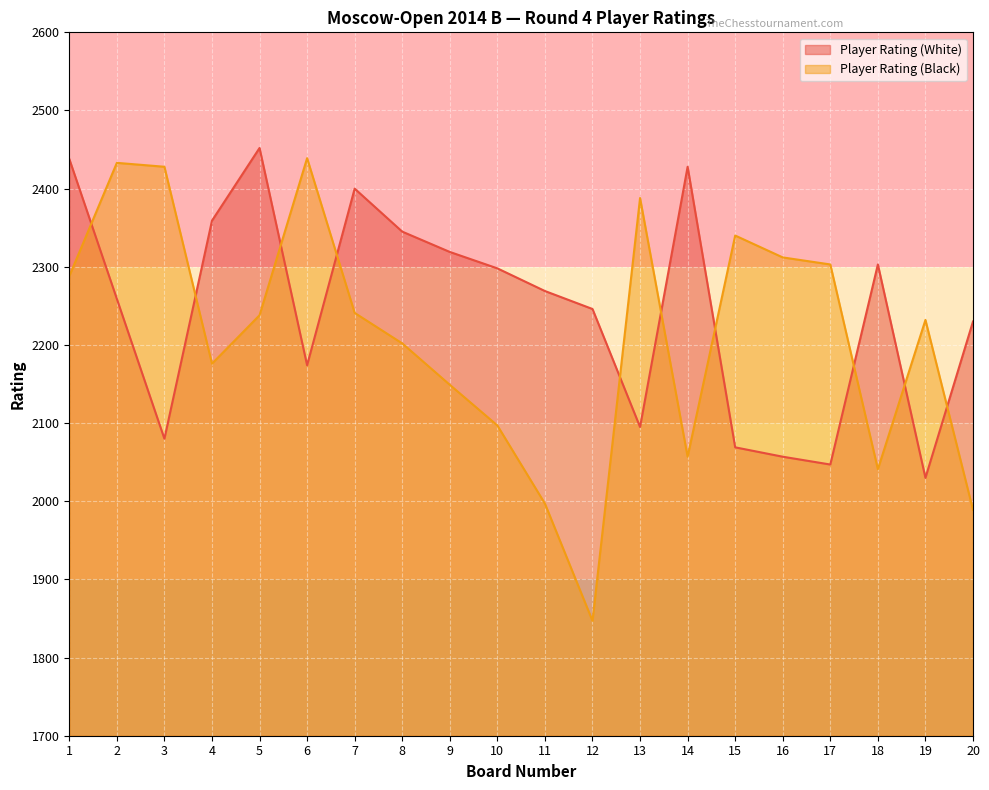

Is it true that Player Rating (White) equals 895 at 17?

False